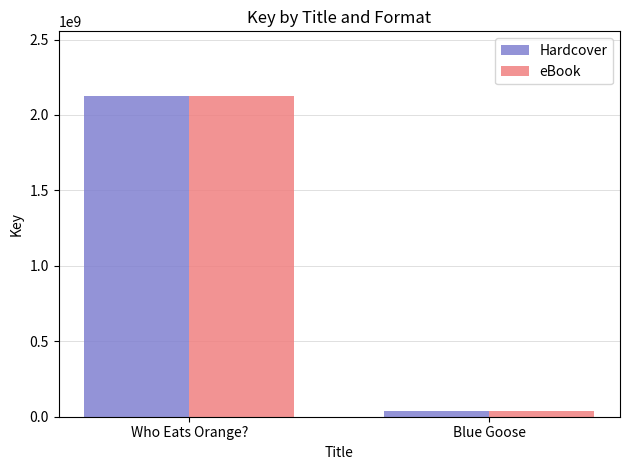

At which label does eBook reach its minimum?

Blue Goose